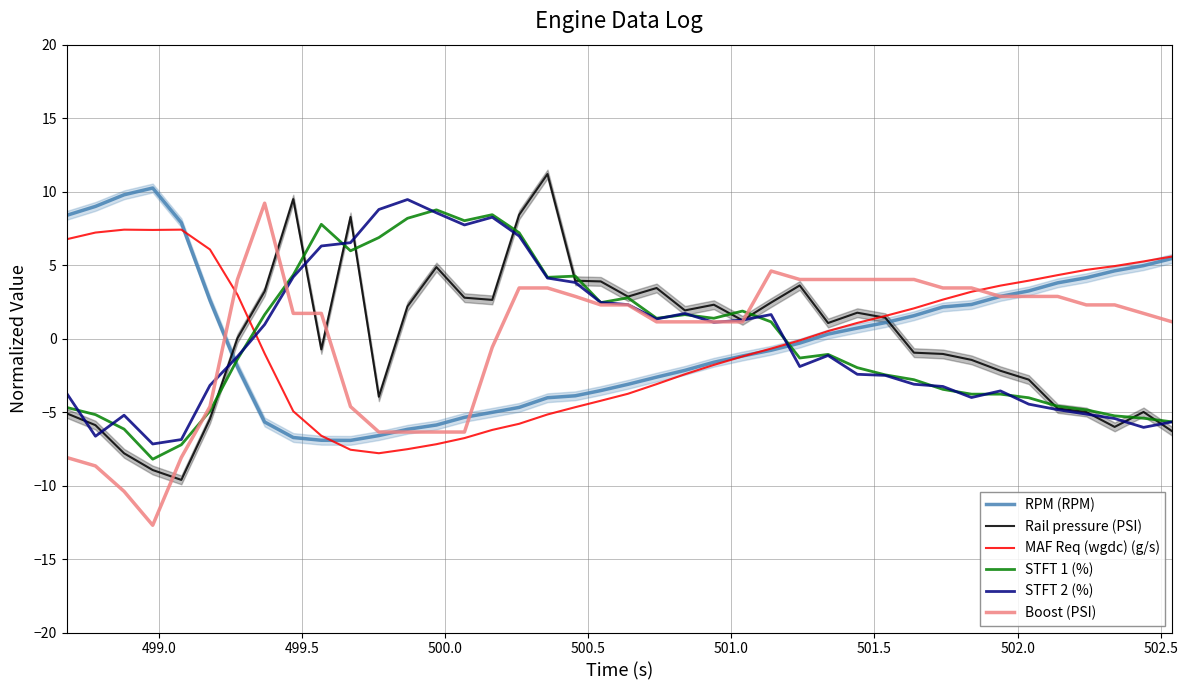

True or false: STFT 1 (%) and RPM (RPM) intersect in this chart.

True